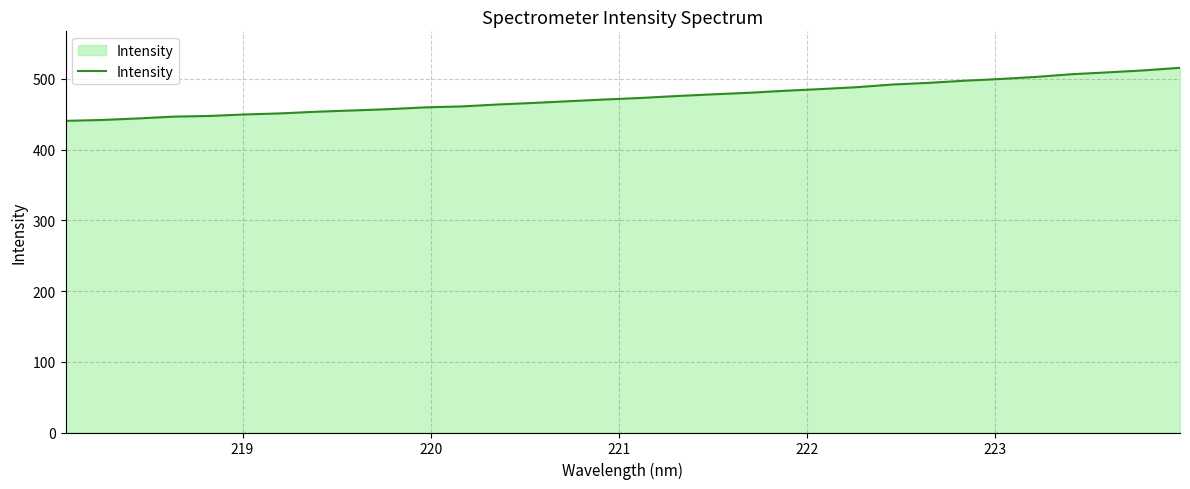

What is the minimum value shown in the chart?

440.7